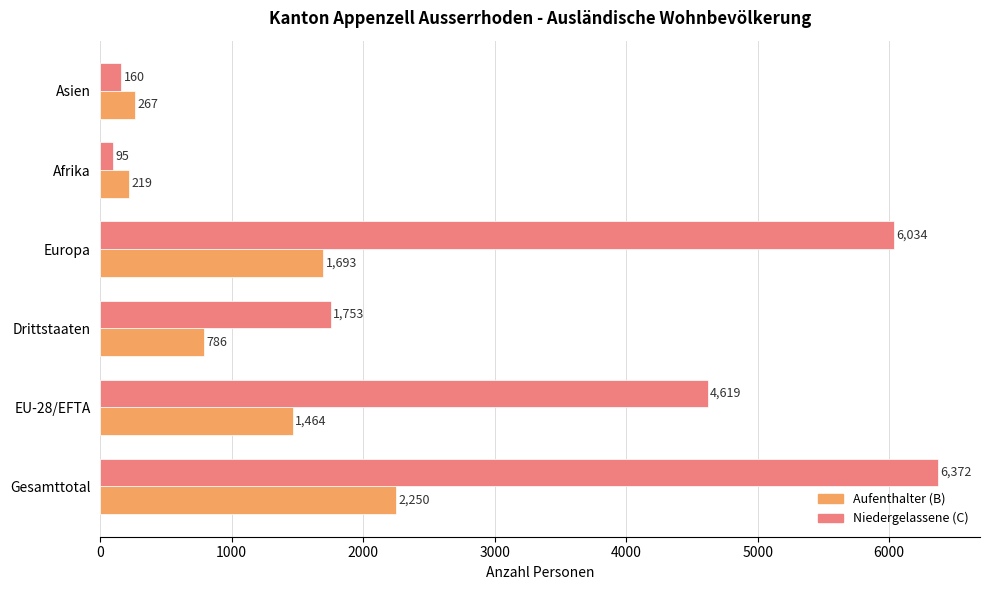

Is it true that Niedergelassene (C) equals 1753 at Drittstaaten?

True